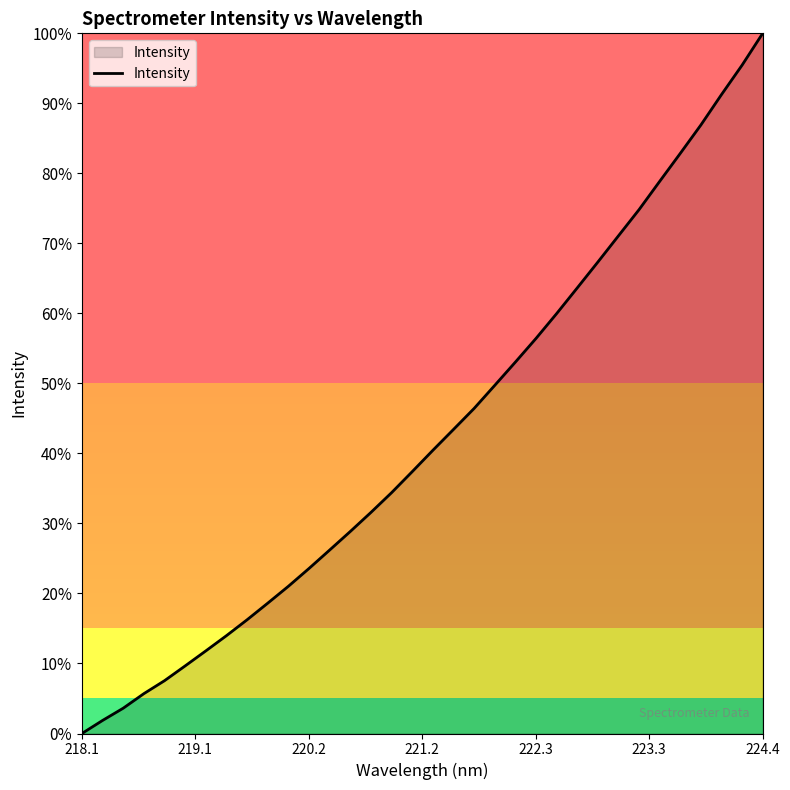

What is the maximum value shown in the chart?

100.0